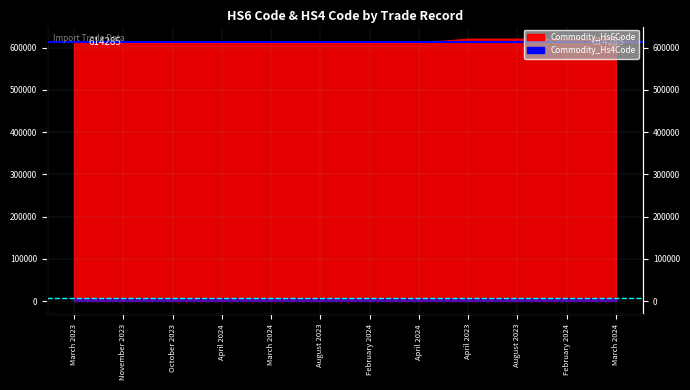

Which category has the lowest value across all series?

March 2023